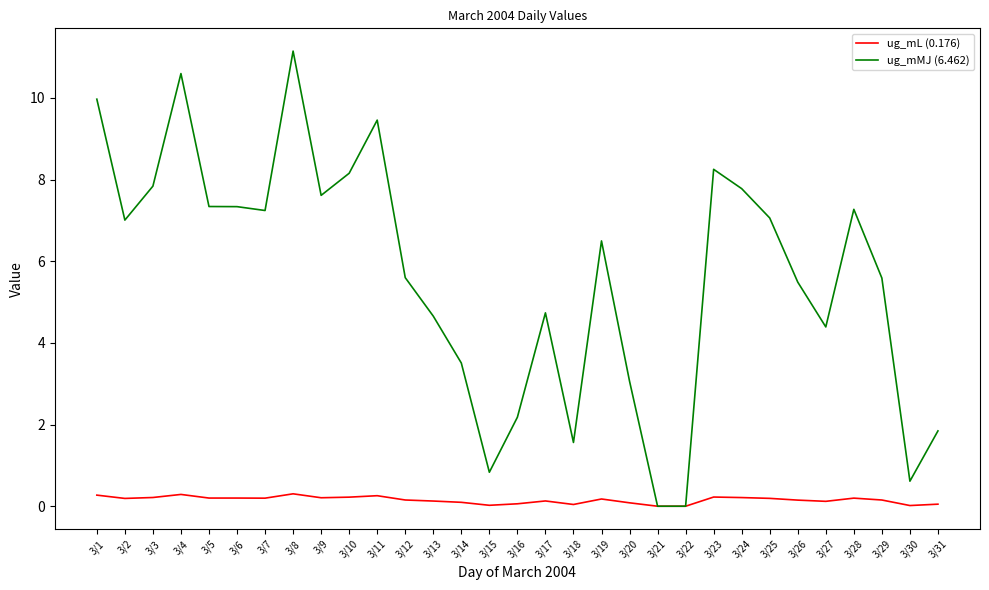

Which series has the widest spread of values?

ug_mMJ (6.462)